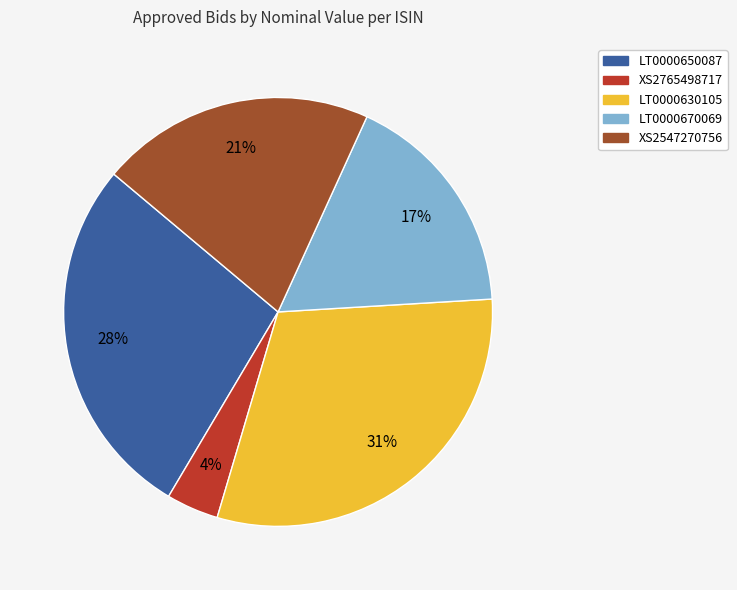

Between LT0000650087 and XS2547270756, which is larger?

LT0000650087